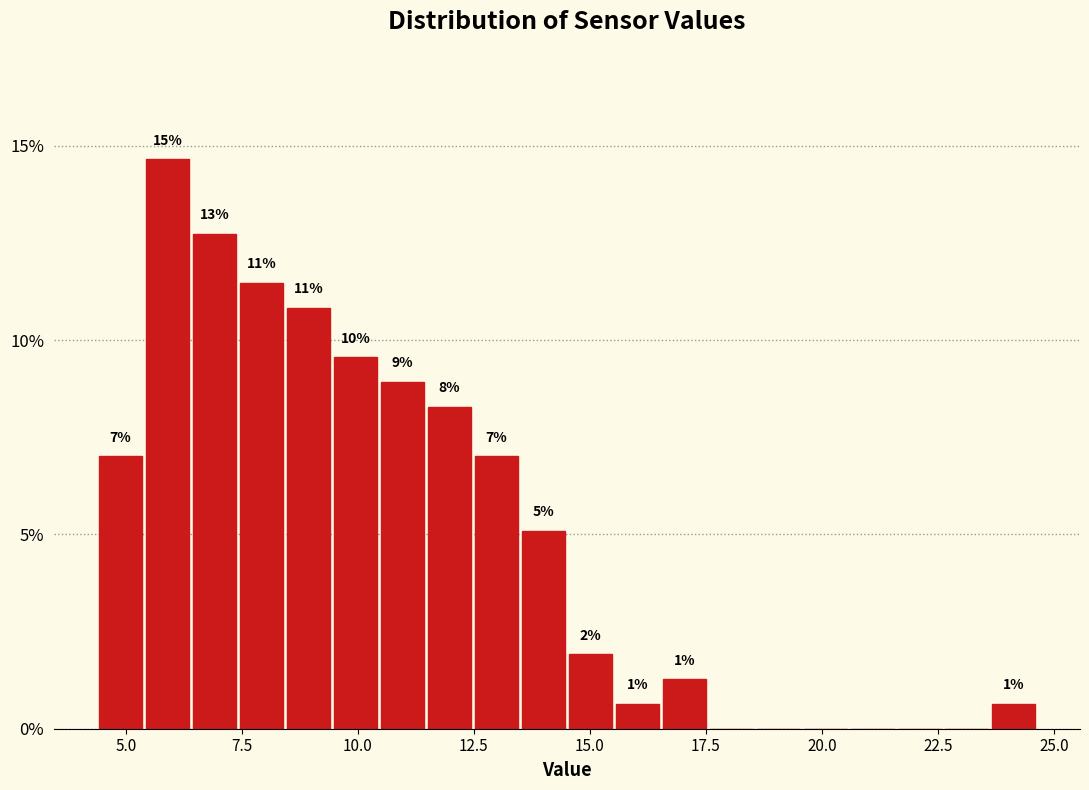

Read against the x-axis, roughly where is the centre of the tallest bar?

6.0